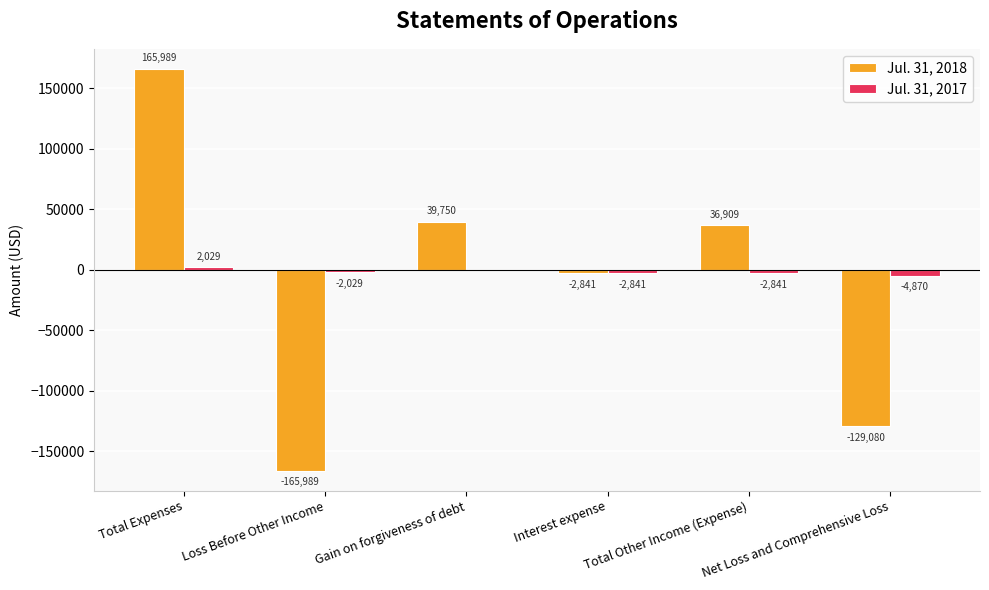

What are all the series names shown in the legend?

Jul. 31, 2018, Jul. 31, 2017